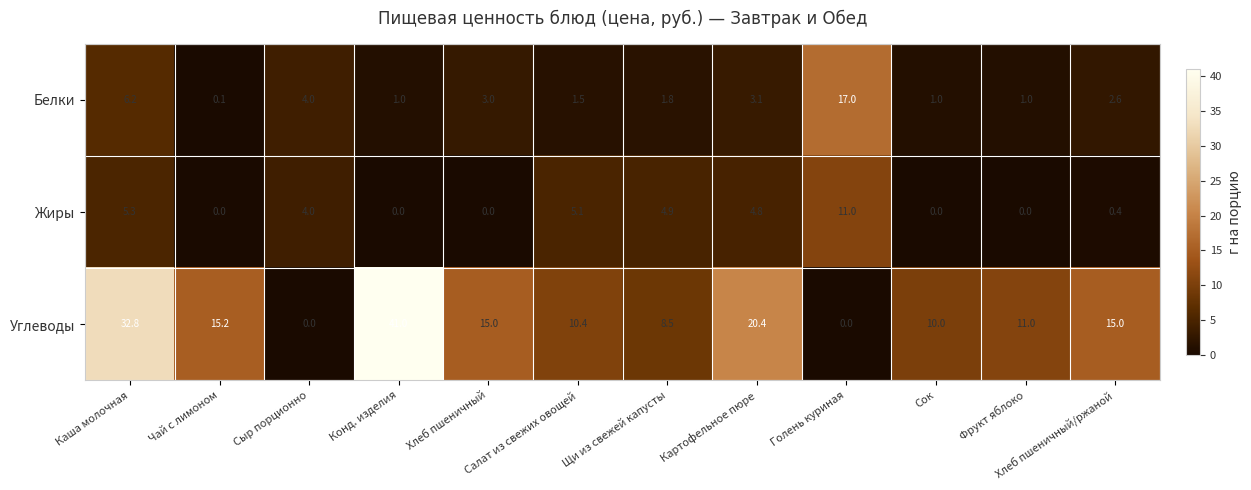

Where does the Углеводы series first go above 15?

Каша молочная